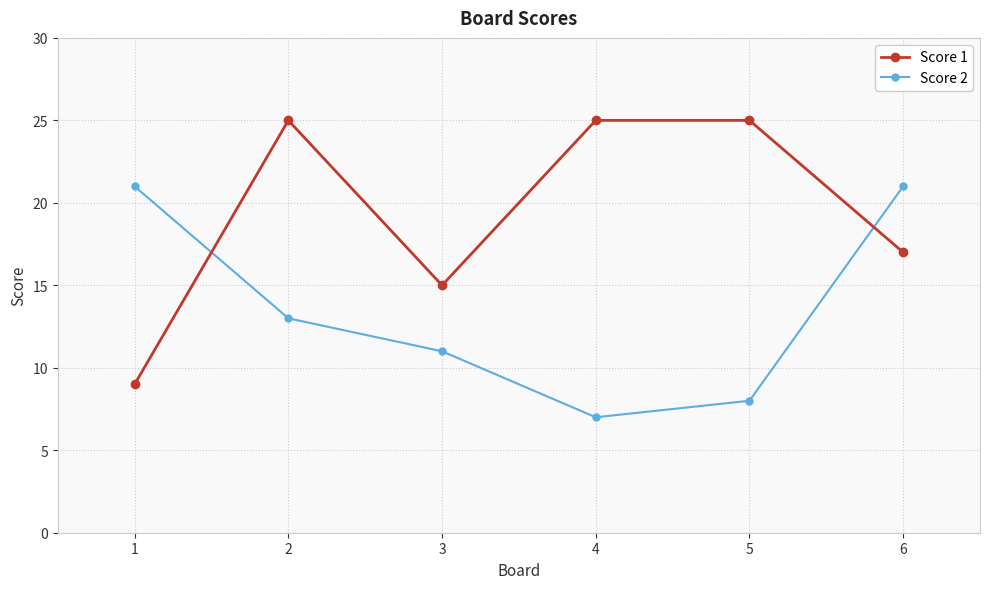

Reading right to left, transcribe all the data shown in this chart.

Score 1: 17	25	25	15	25	9
Score 2: 21	8	7	11	13	21